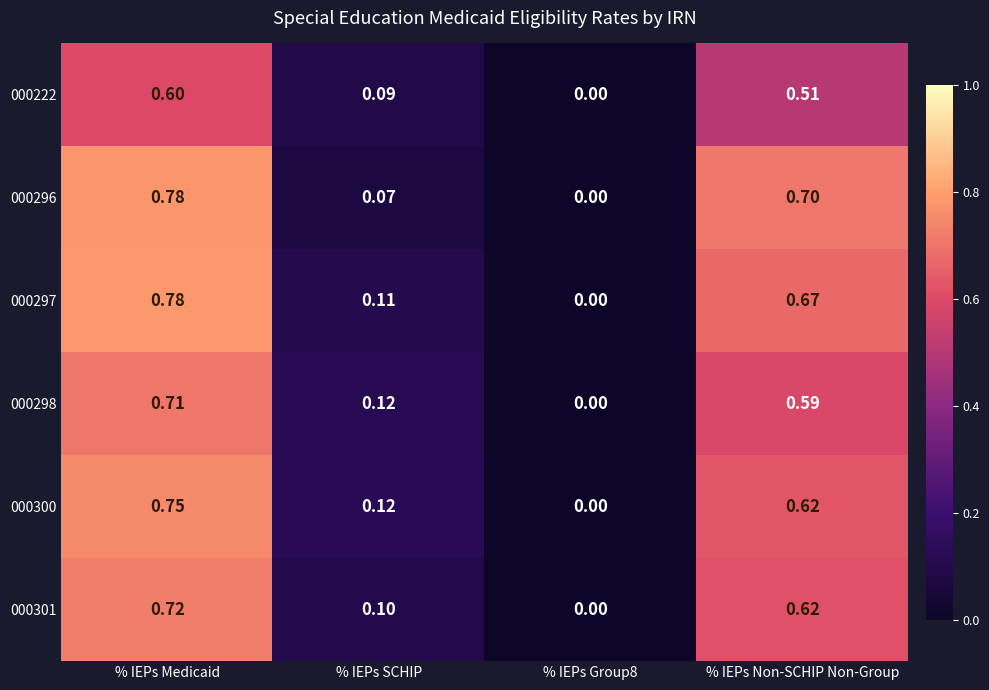

Is the value of 000301 at % IEPs Group8 greater than the value of 000222 at % IEPs Non-SCHIP Non-Group?

No